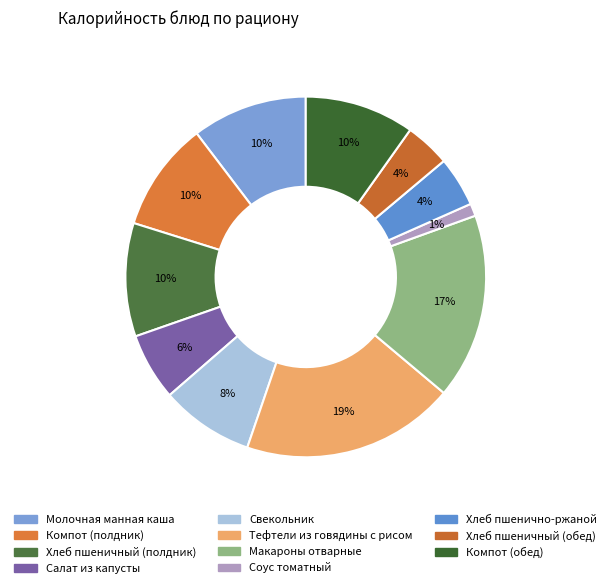

Is there a majority slice in this chart?

No